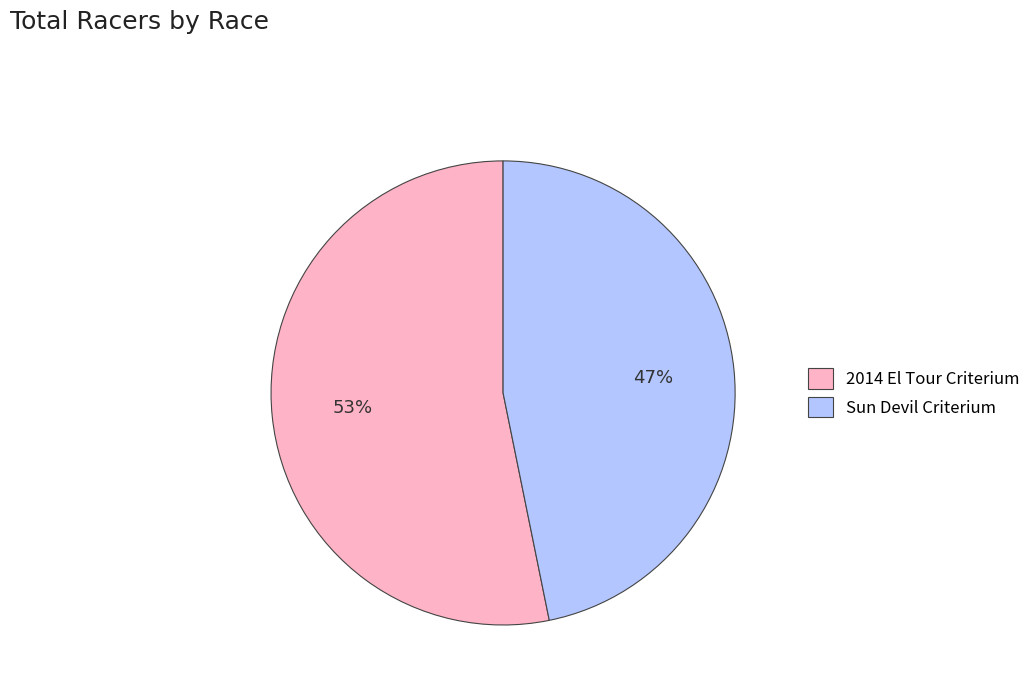

Do Sun Devil Criterium and 2014 El Tour Criterium together represent more than half of the pie?

Yes